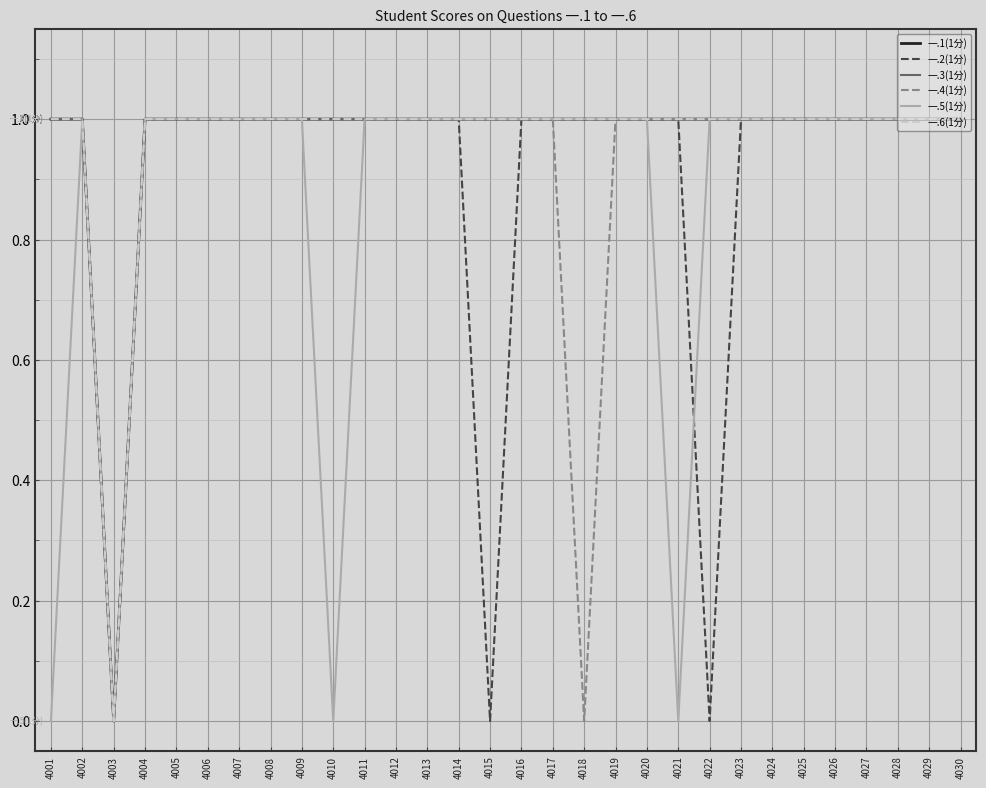

Does the chart display data point markers on the line(s)?

No